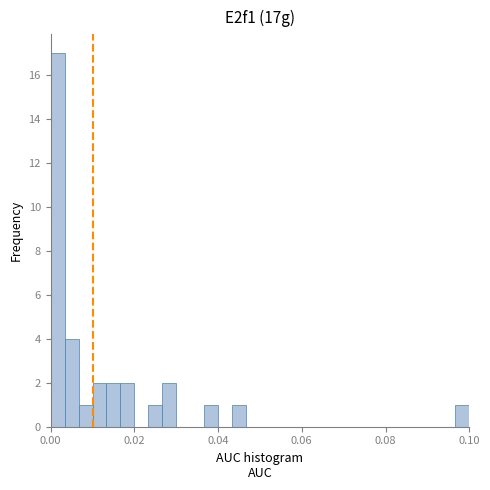

Read against the x-axis, roughly where is the centre of the tallest bar?

0.002